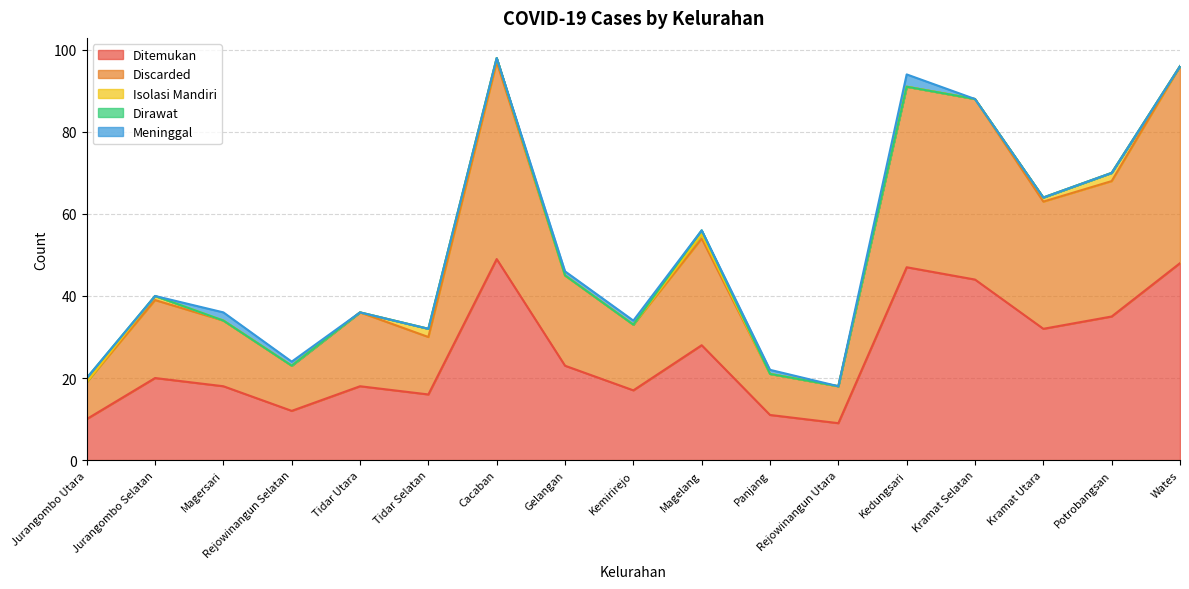

True or false: Discarded and Dirawat intersect in this chart.

False